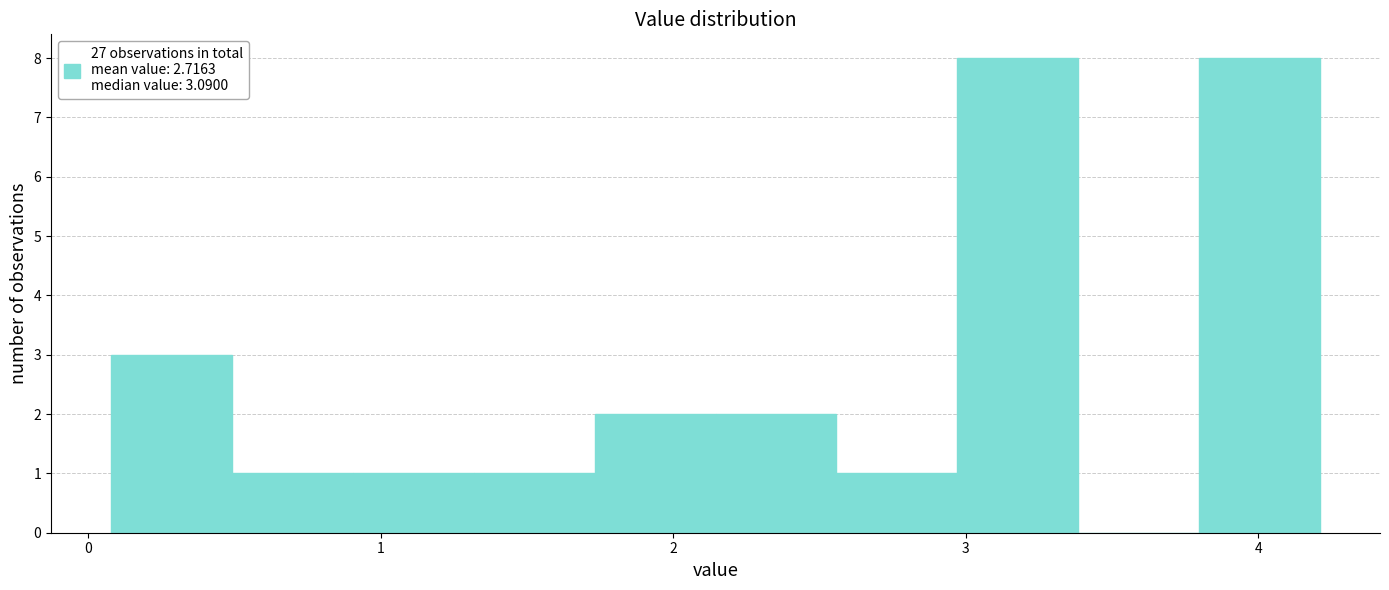

How tall is the bar that spans 3.8 to 4.2 on the x-axis? Neither the bar edges nor the heights are printed on the chart, so give them approximately, as read against the axes.

8